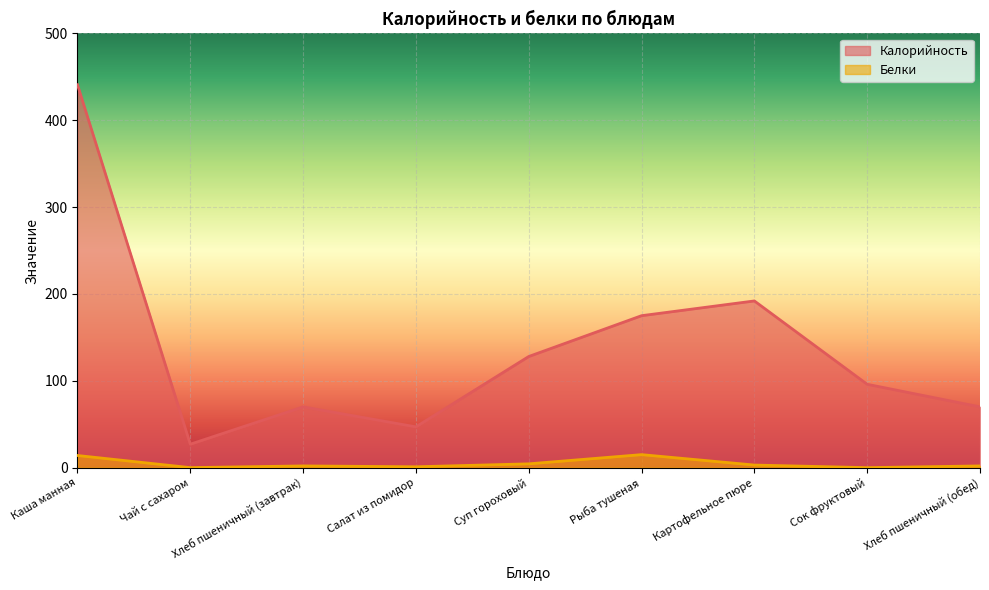

Which category has the highest value in the Белки series?

Рыба тушеная